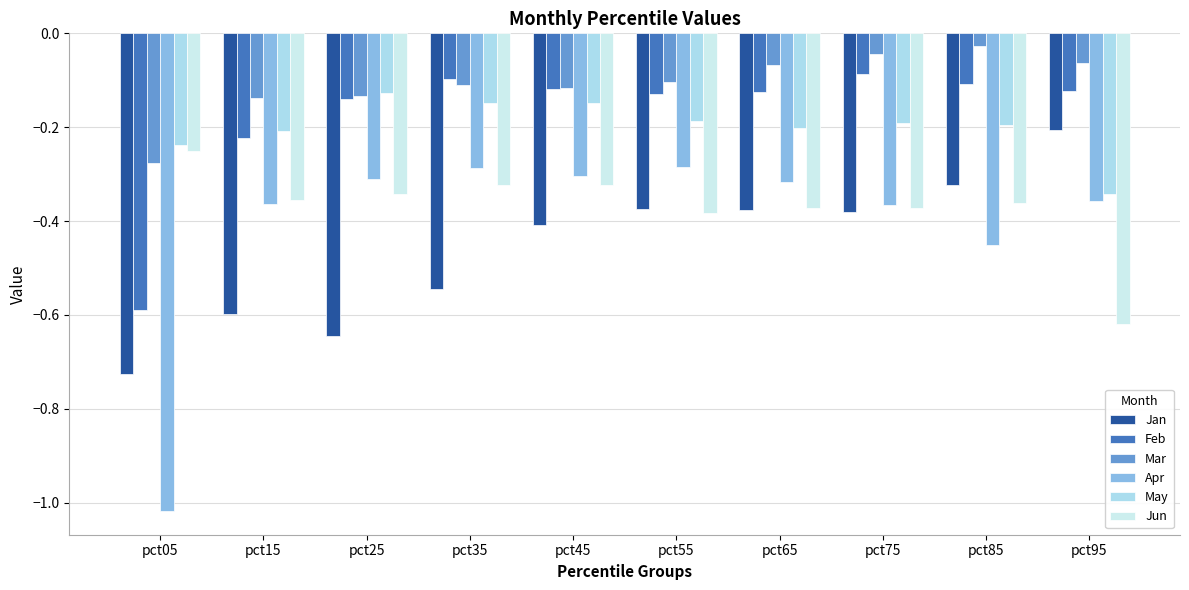

What are all the series names shown in the legend?

Jan, Feb, Mar, Apr, May, Jun